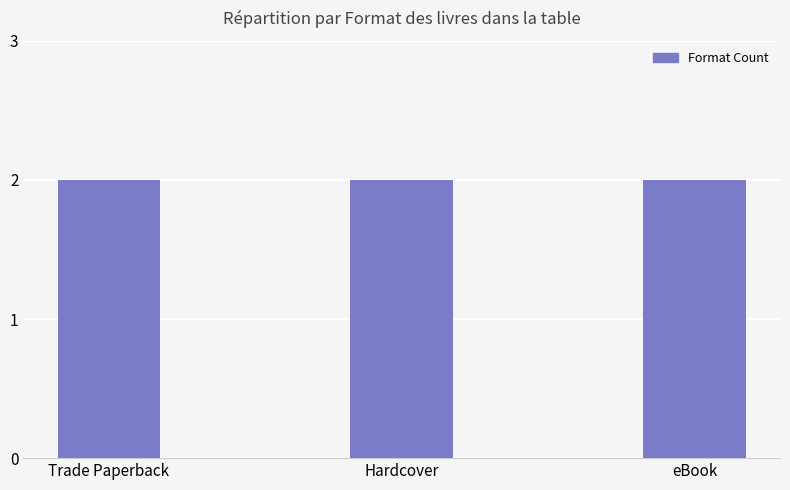

True or false: the data shows 30841941 at 5.

False